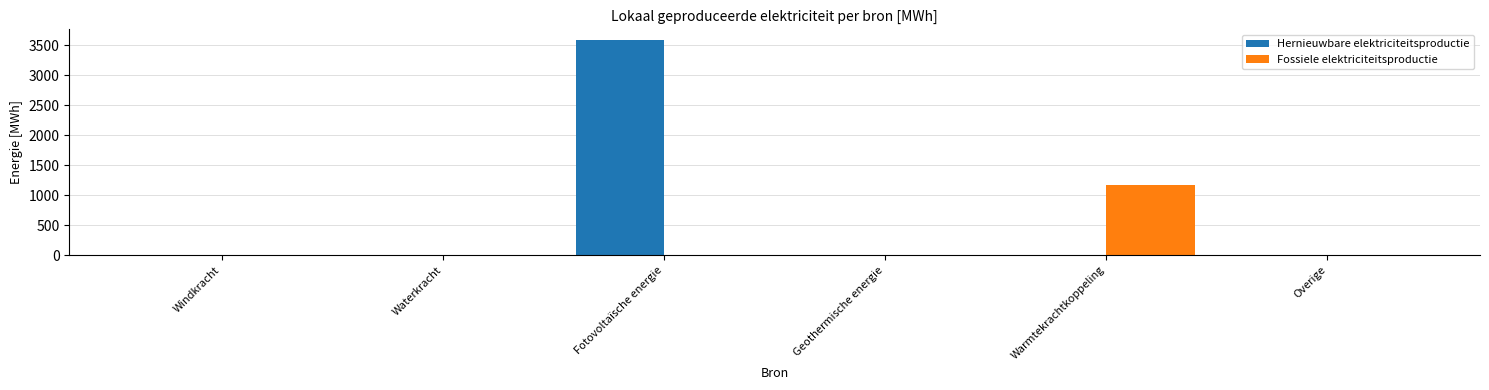

What is the highest value of the Fossiele elektriciteitsproductie series?

1164.2